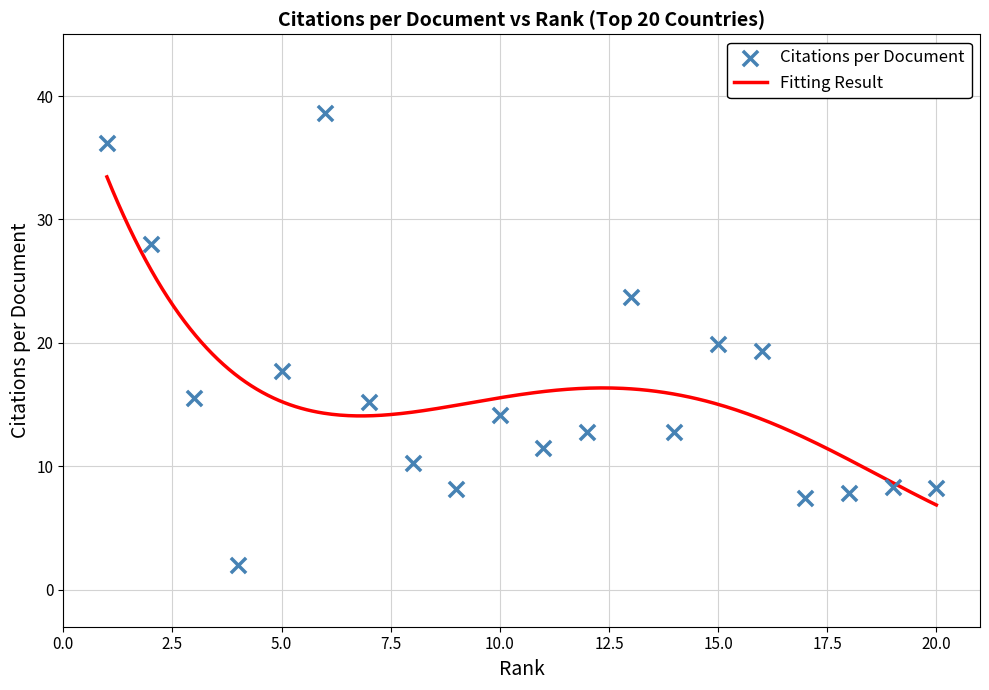

What is the ratio of the value at 15 to the value at 17?

2.7